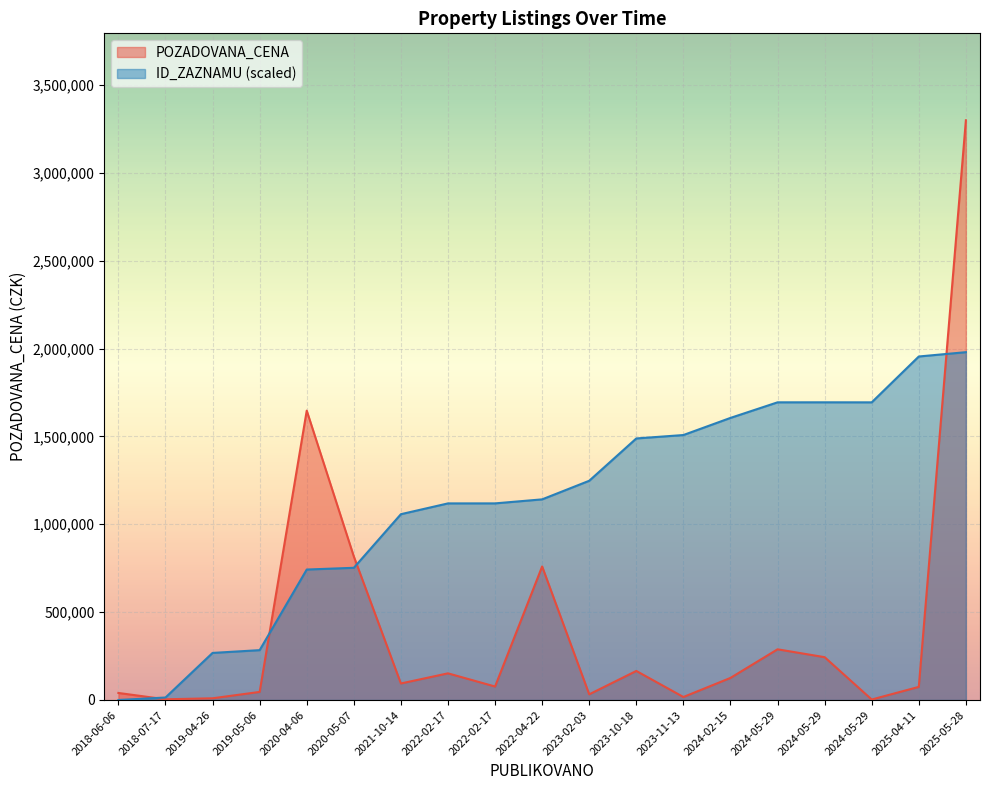

What is the label of the 10th point from the left?

2022-04-22